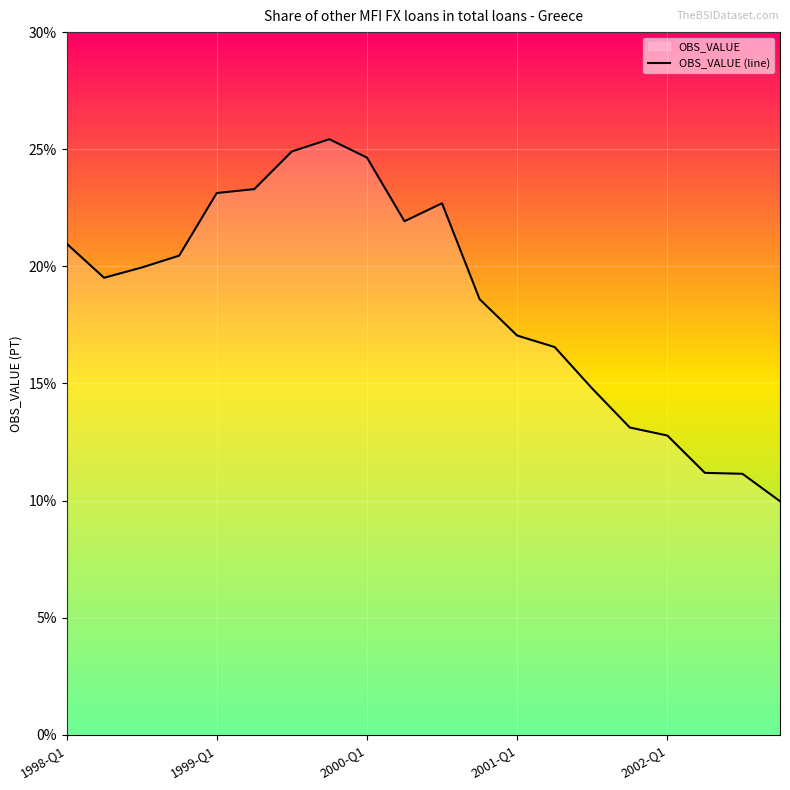

Reading left to right, list all the values displayed in this chart.

21.0	19.5	19.9	20.5	23.1	23.3	24.9	25.4	24.6	21.9	22.7	18.6	17.0	16.6	14.8	13.1	12.8	11.2	11.1	10.0